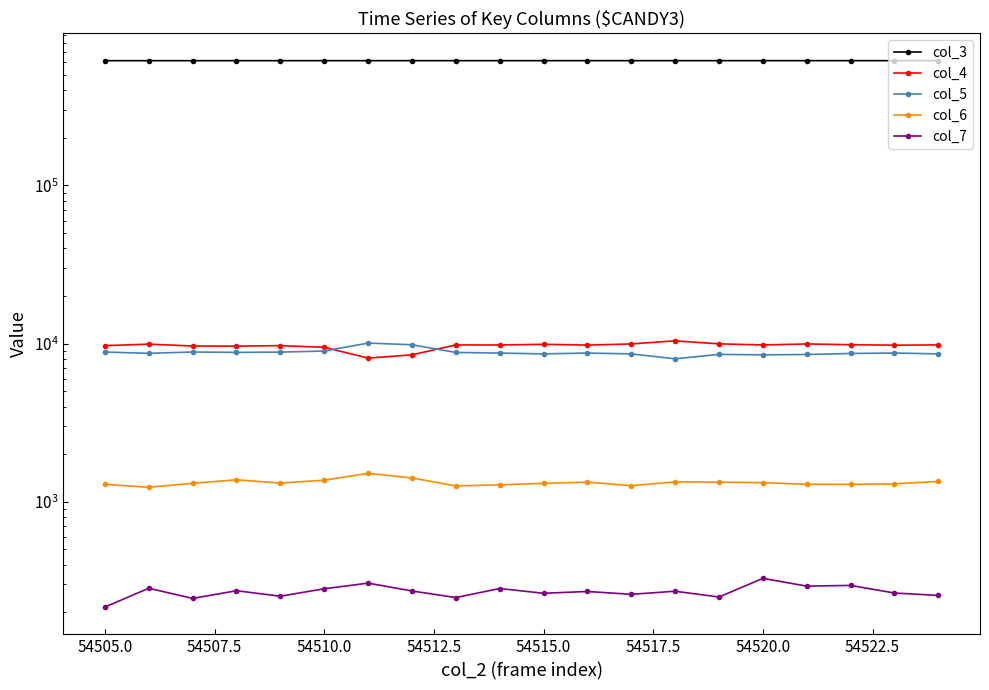

Is this an area chart (filled region under the line)?

No